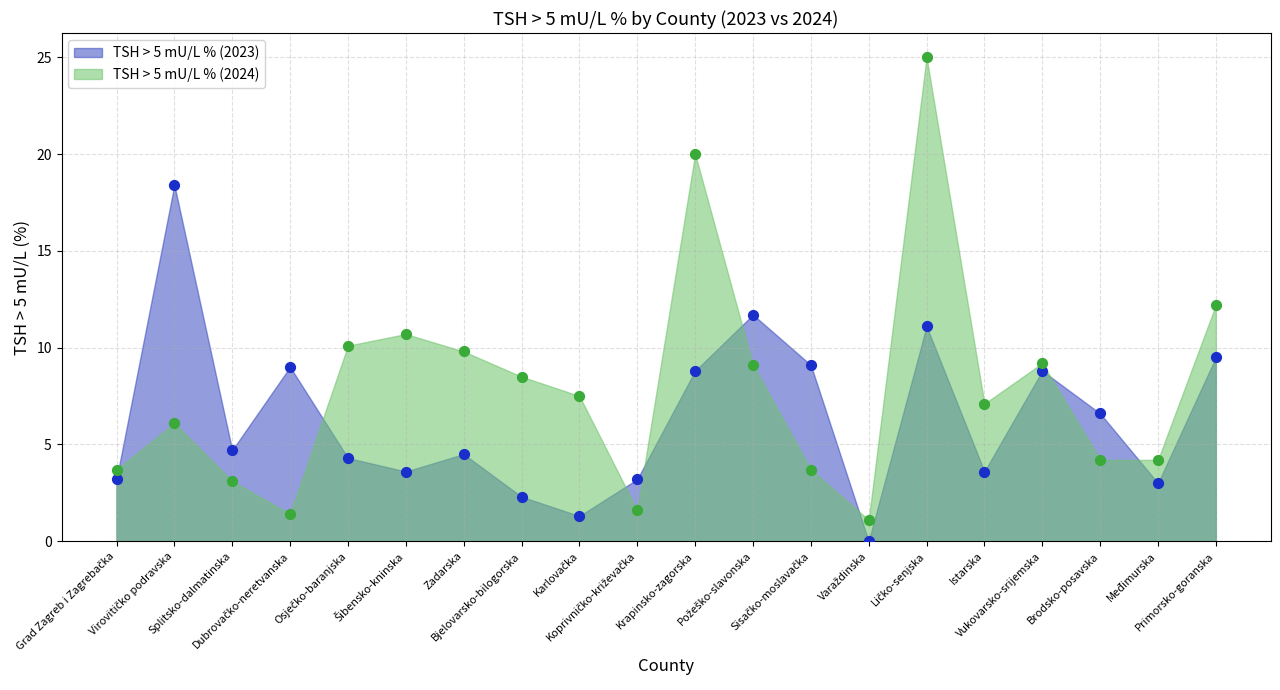

Which series contains the lowest Y value?

TSH > 5 mU/L % (2023)